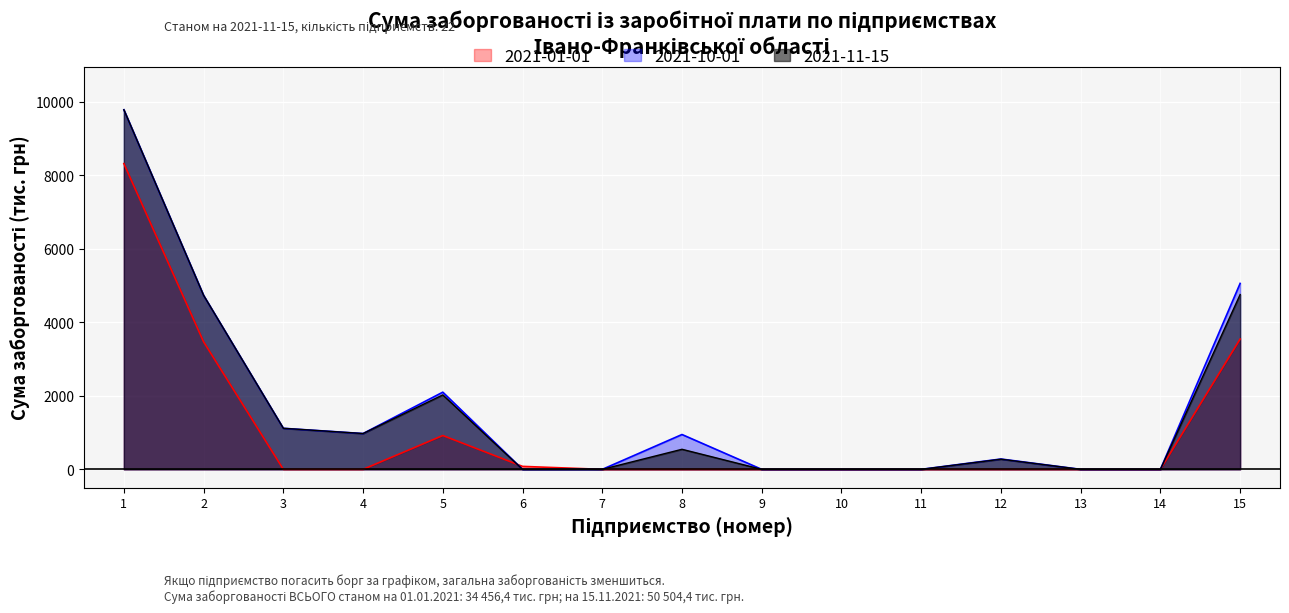

Does the chart display data point markers on the line(s)?

No